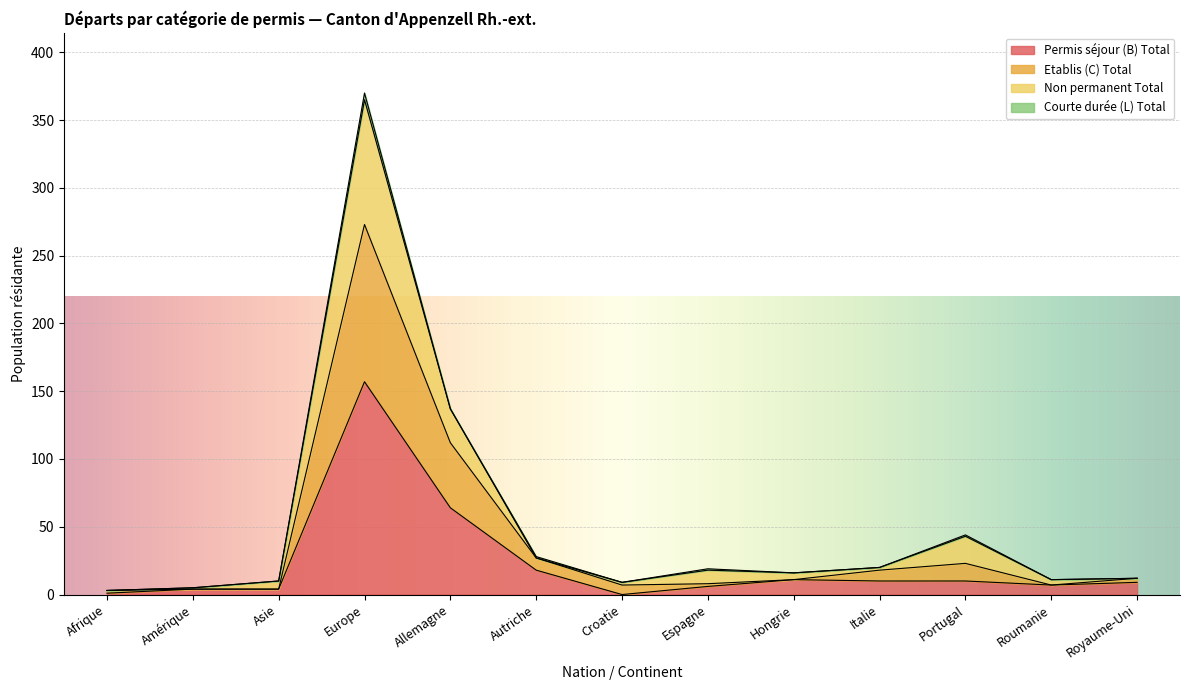

In Etablis (C) Total, how many points are higher than both neighbors (excluding endpoints)?

2